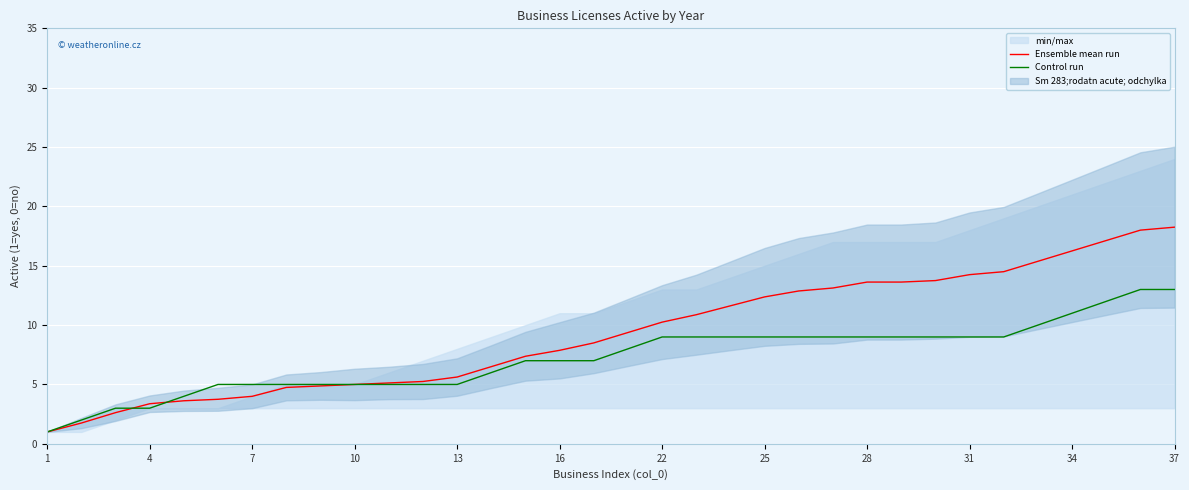

The Ensemble mean run series shows 3.4 at 4. True or false?

True